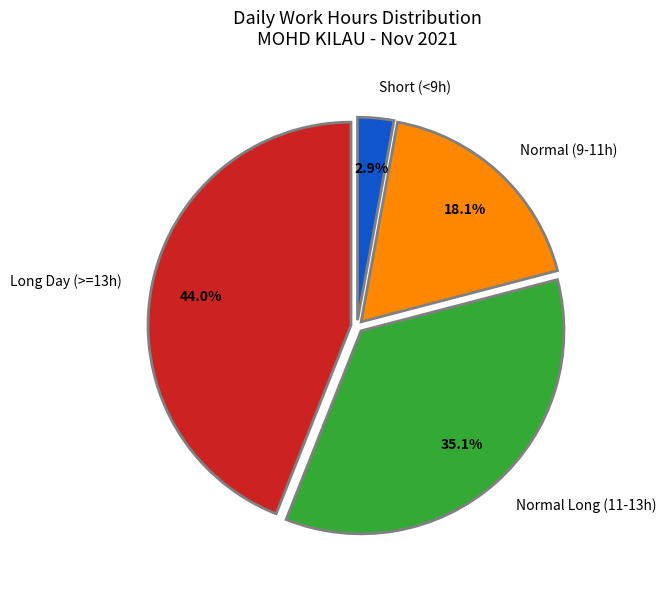

How many segments does this pie chart have?

4